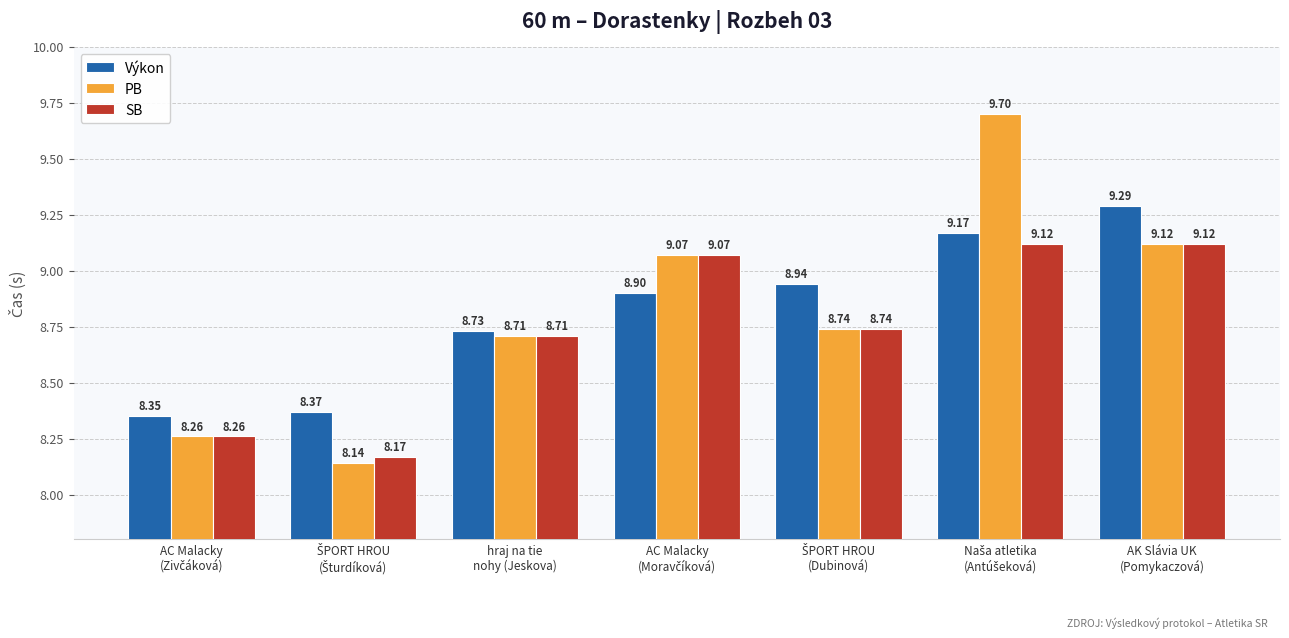

At how many categories does at least one series exceed 9?

3